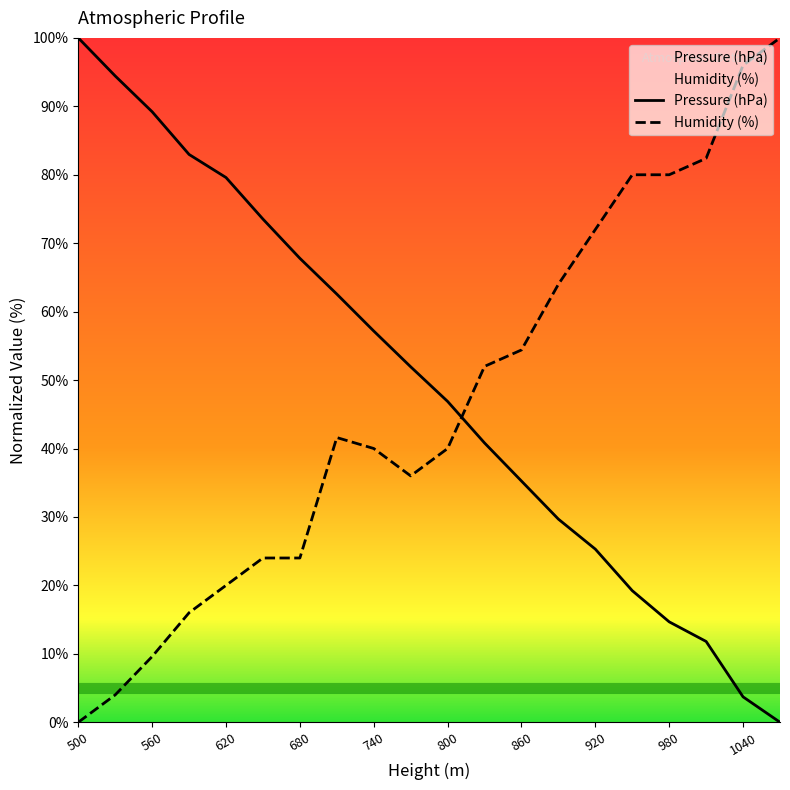

How many lines are shown in the chart?

2